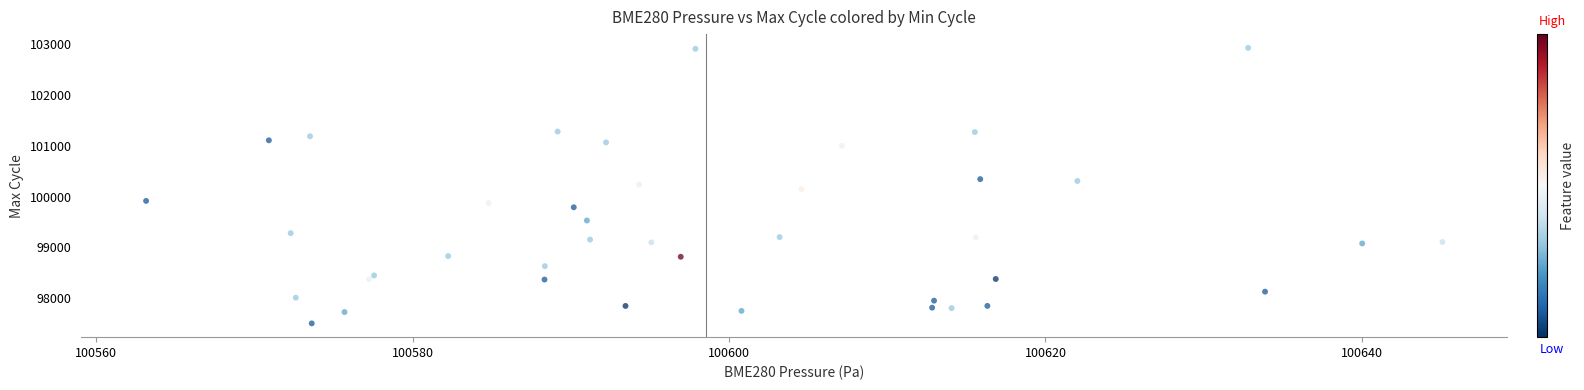

What is the range of Y values (max minus min)?

5412.5